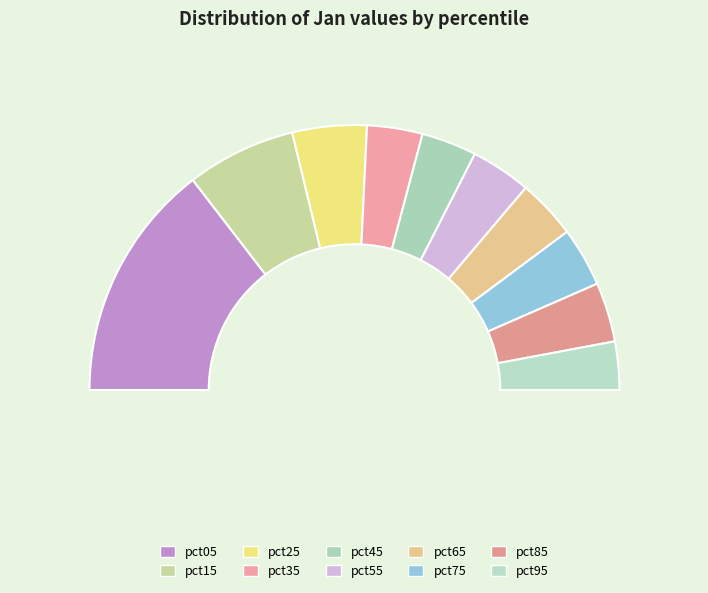

To the nearest percent, what is the average slice percentage?

10%